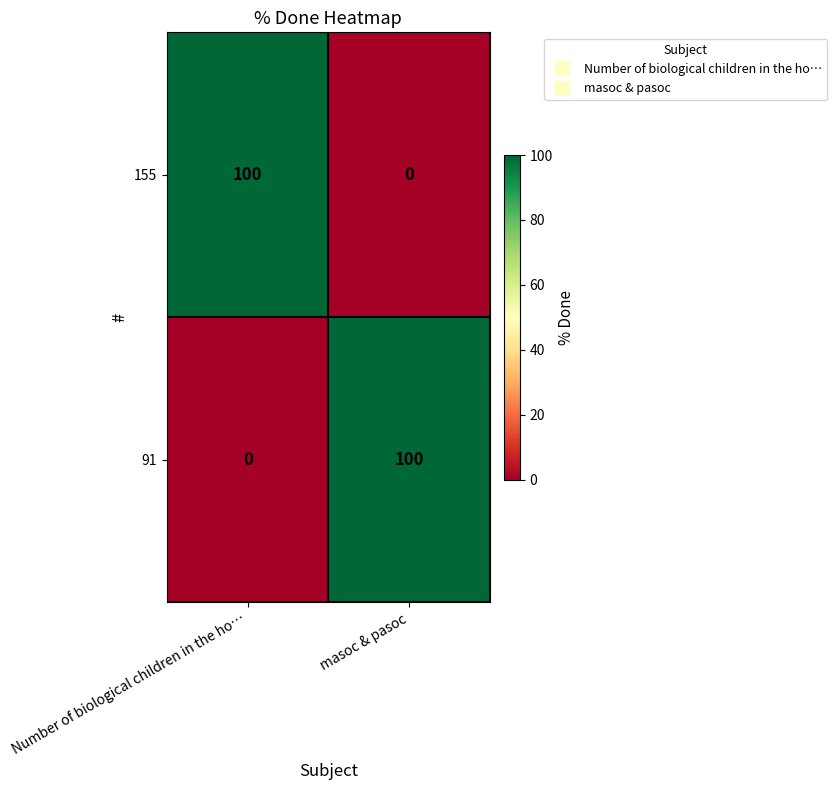

What is the spread (max minus min) of values at masoc & pasoc?

100